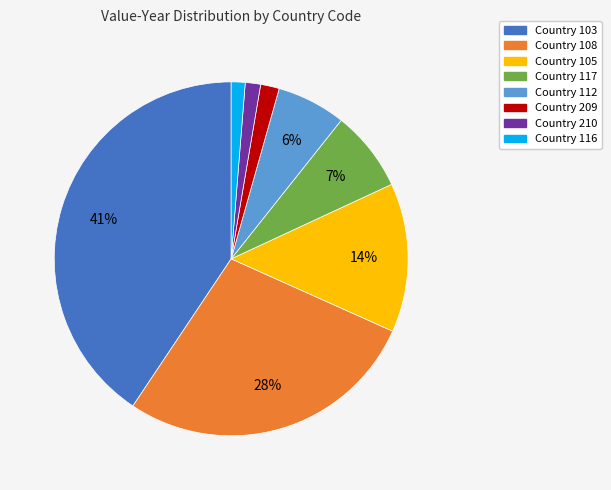

To the nearest percent, what is the average slice percentage?

12%